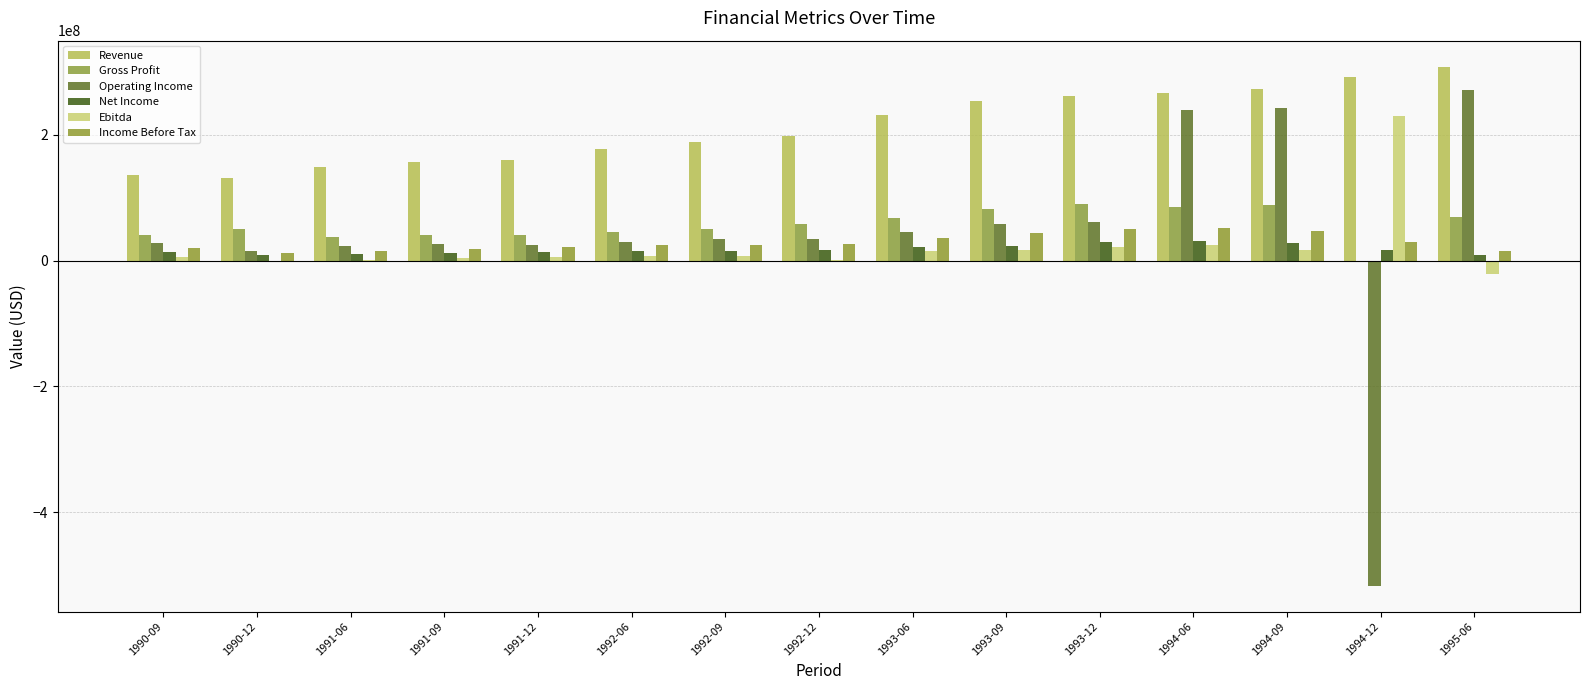

Is the value of Gross Profit at 1990-12 greater than the value of Income Before Tax at 1992-09?

Yes